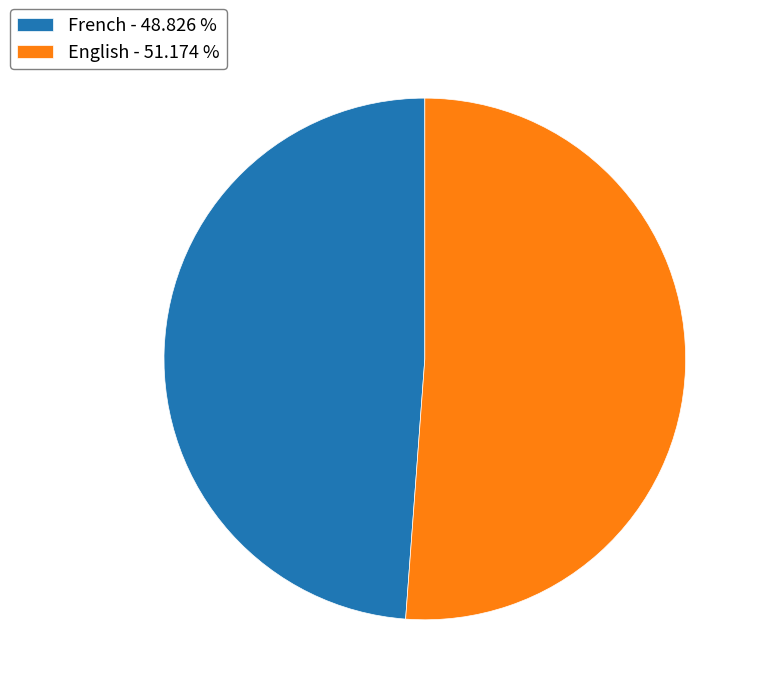

Is there any slice that represents more than half of the pie?

Yes